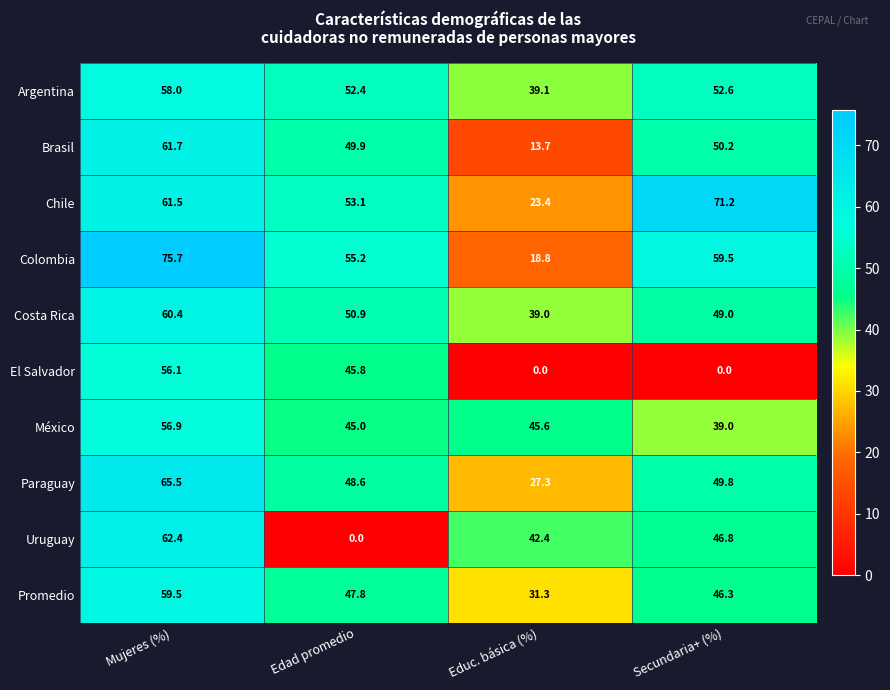

How many data points does each series have?

4